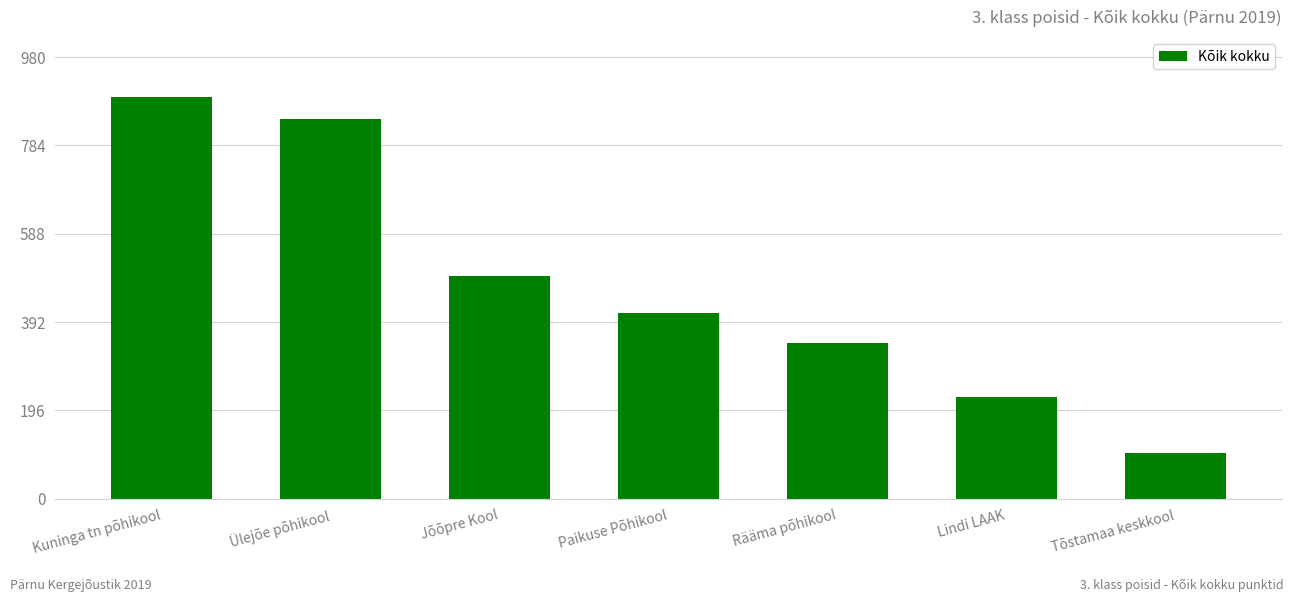

Between Kuninga tn põhikool and Jõõpre Kool, which is larger?

Kuninga tn põhikool